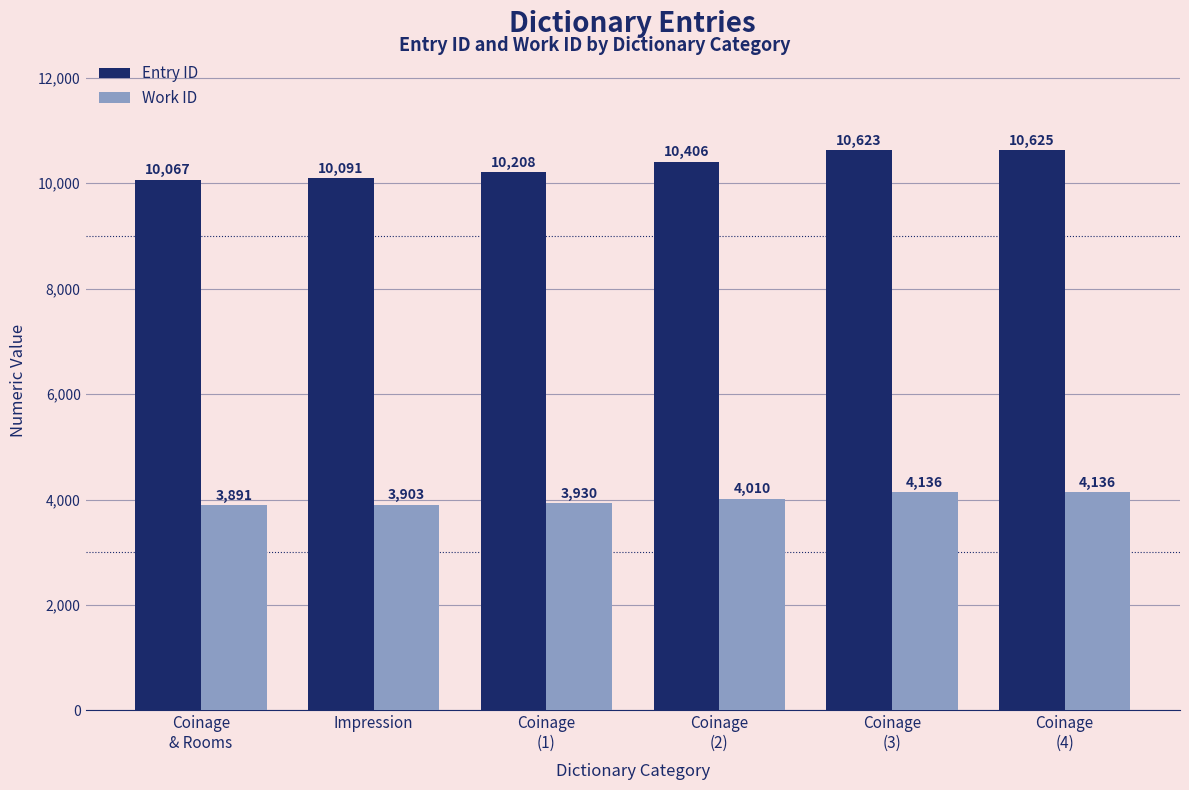

Reading left to right, extract all data points from this chart.

Entry ID: 10067	10091	10208	10406	10623	10625
Work ID: 3891	3903	3930	4010	4136	4136